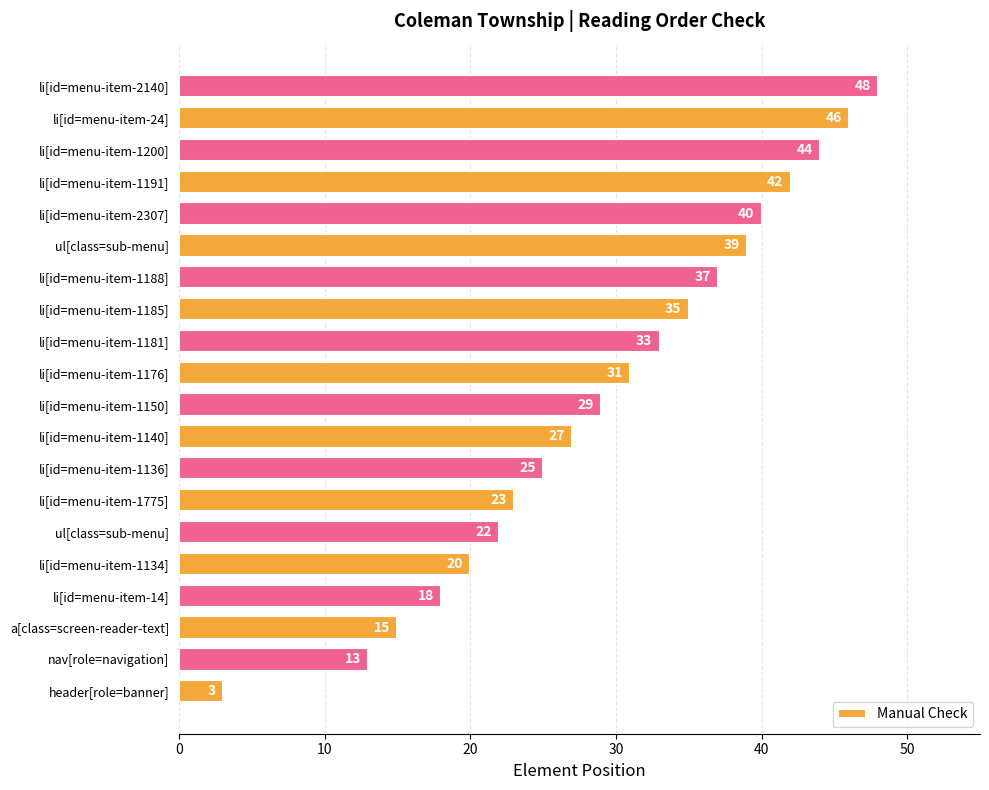

How many categories are shown in the chart?

20